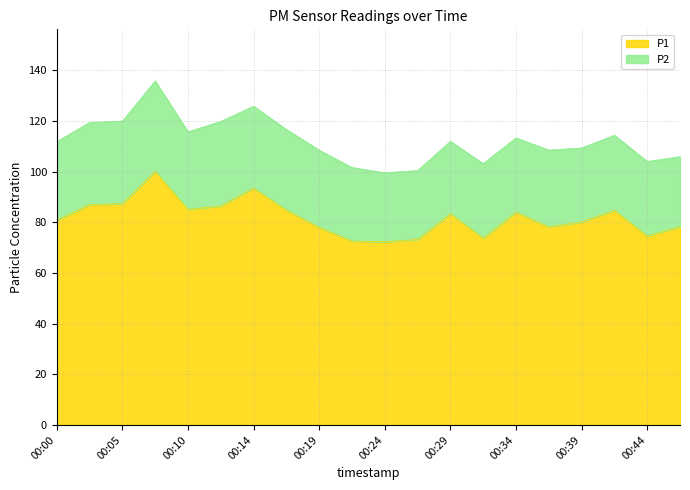

Between 00:19 and 00:02, which is larger?

00:02